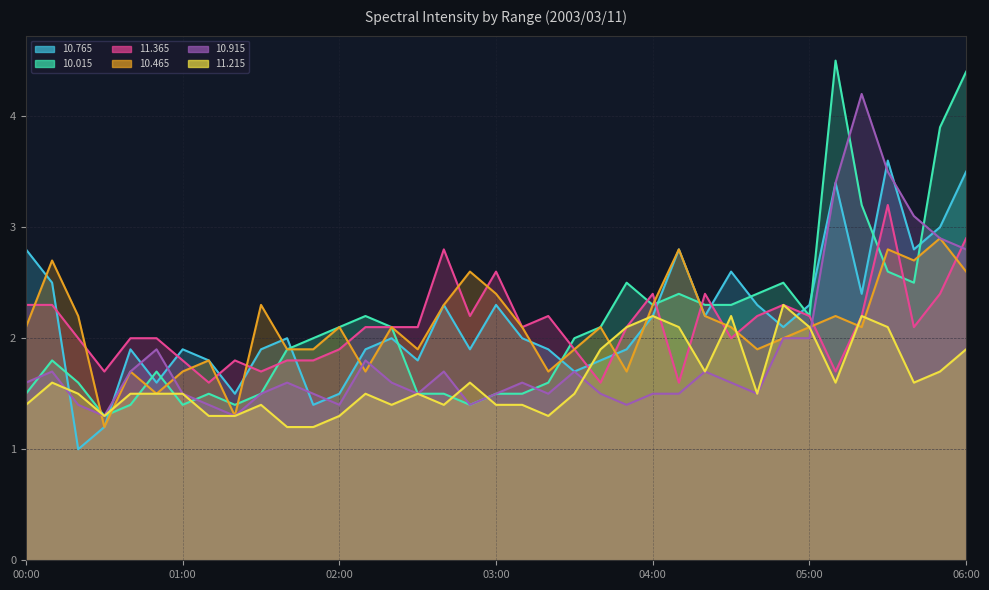

The  10.915 series shows 0.9 at 00:00. True or false?

False